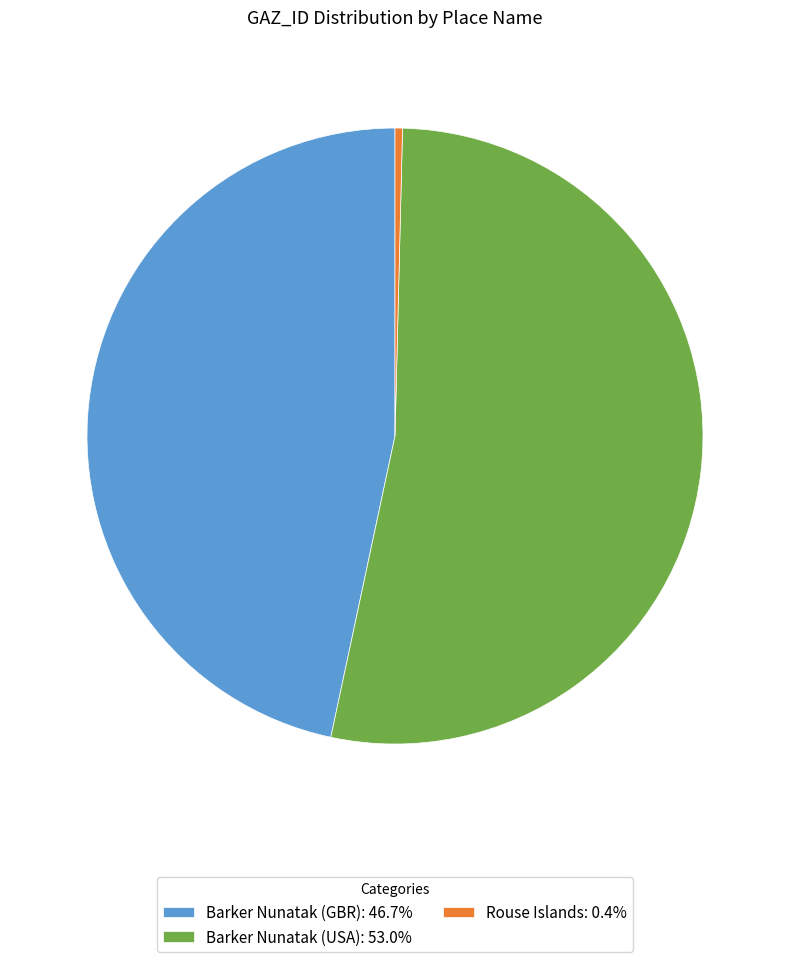

Count the number of slices in the pie.

3